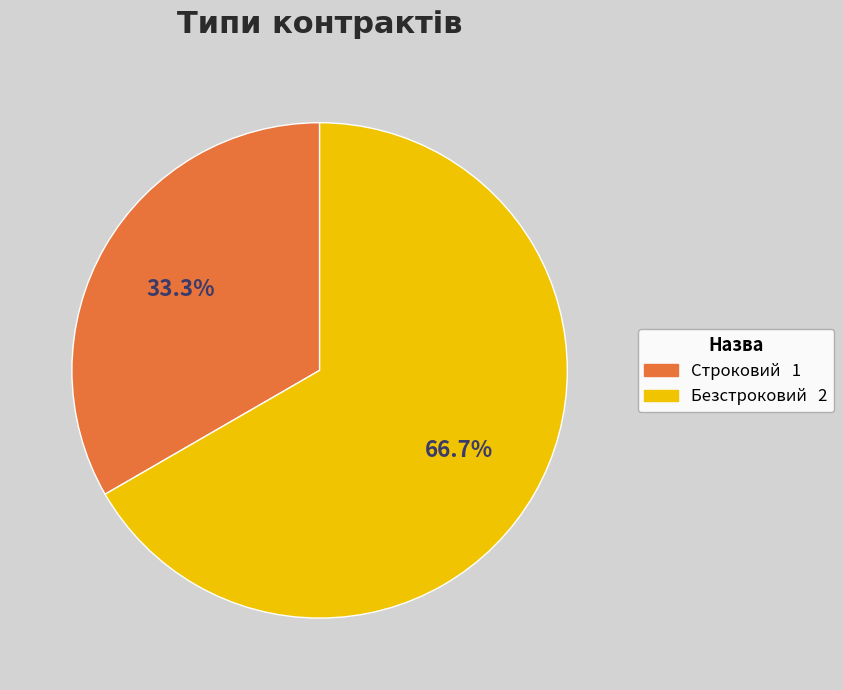

How many segments does this pie chart have?

2